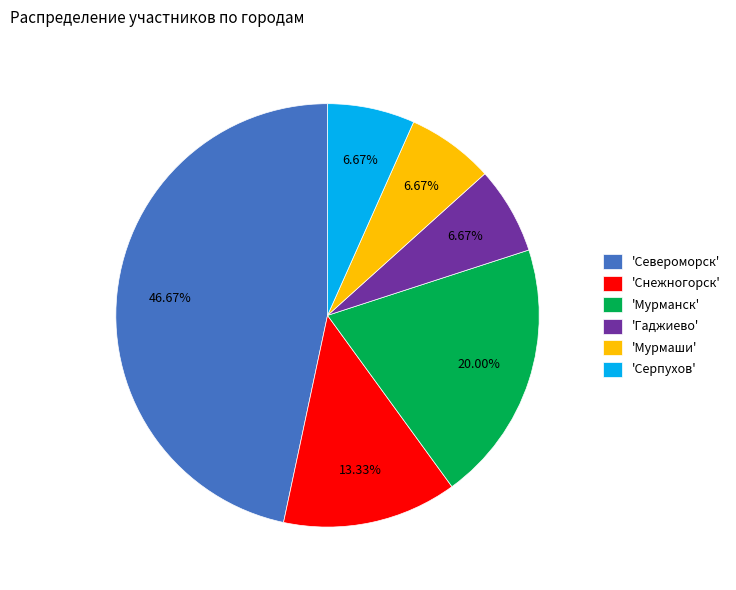

Is 'Североморск' the majority of the pie?

No